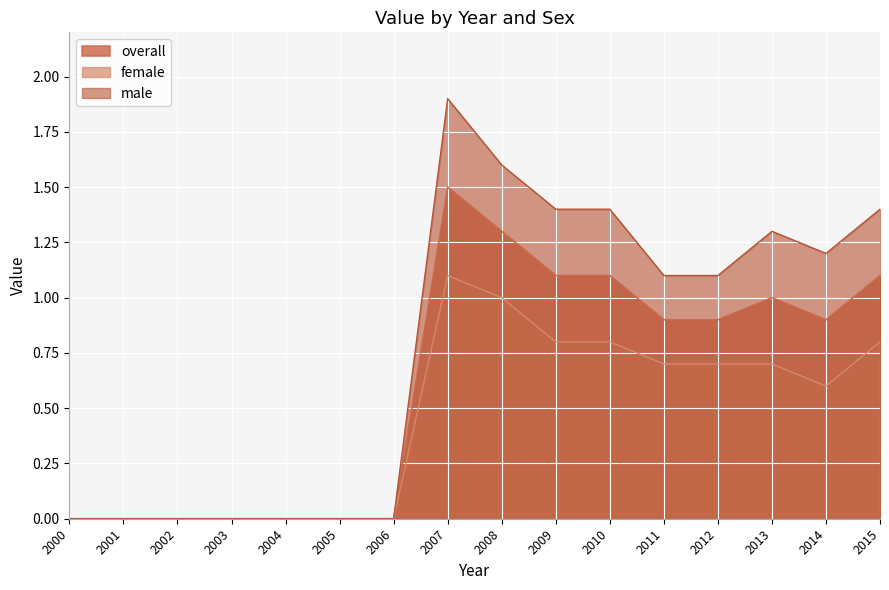

The female series shows 1.1 at 2007. True or false?

True